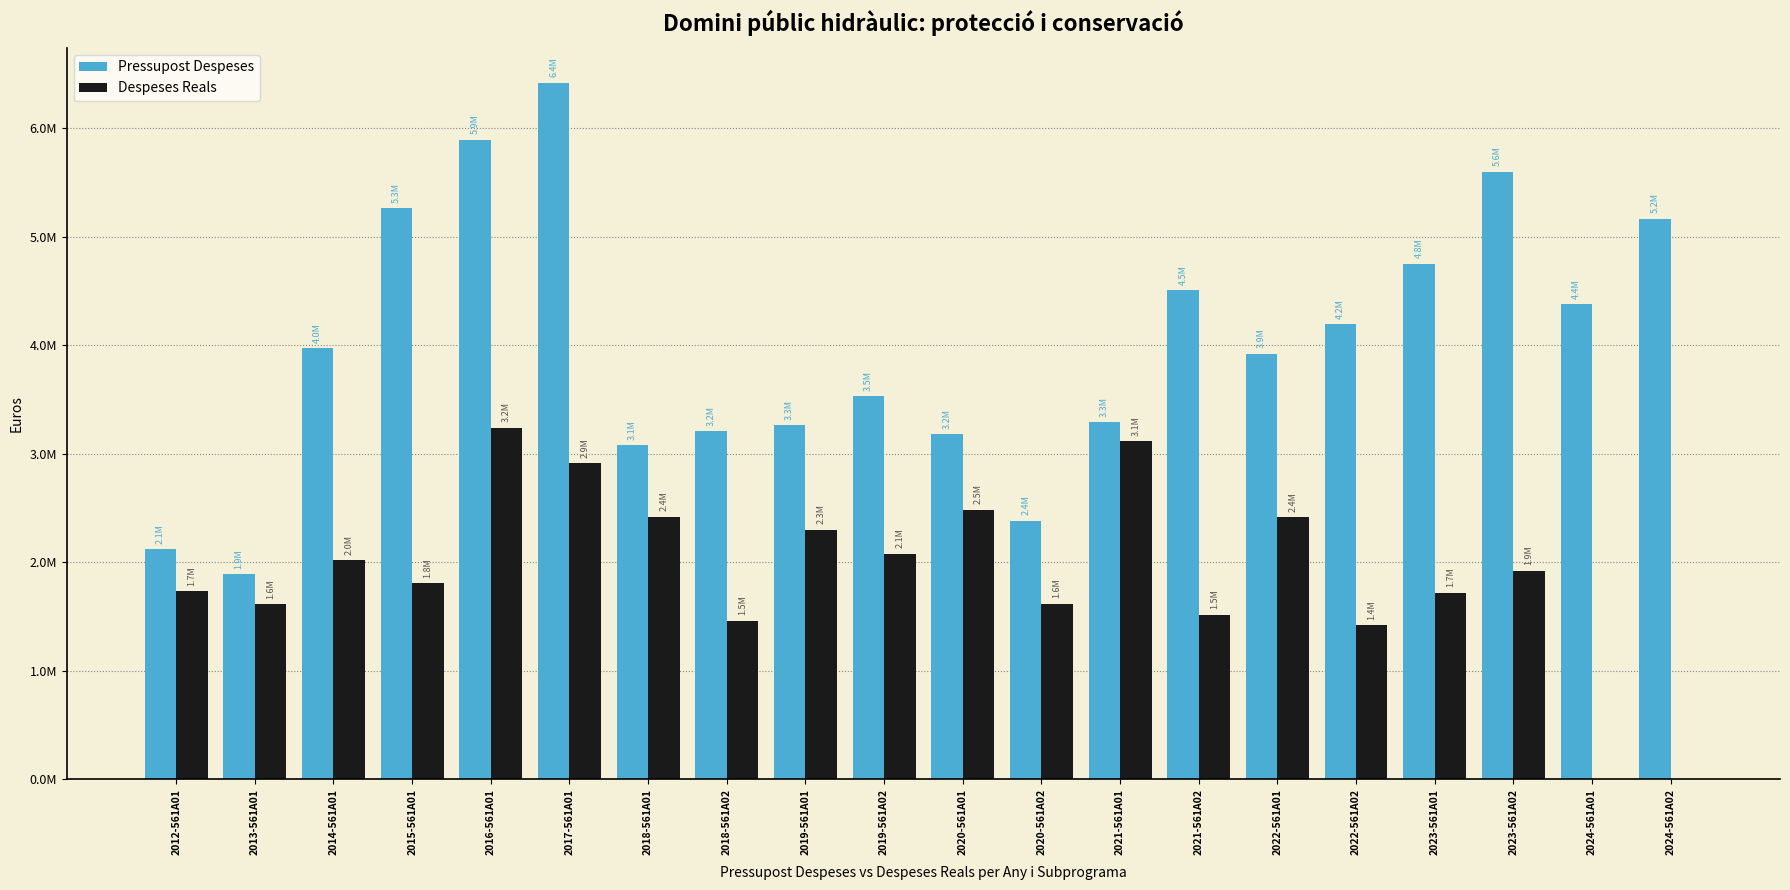

What is the sum of all Pressupost Despeses values?

80018641.0